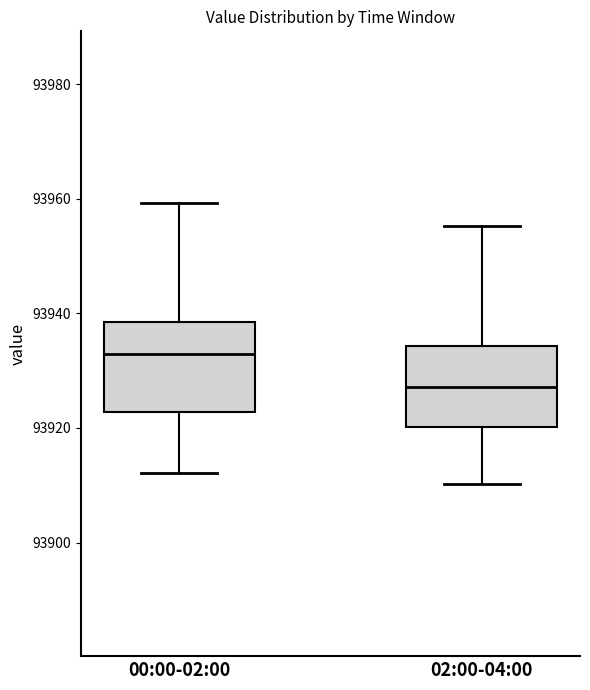

Where is the lower edge of the box for 00:00-02:00 on the y-axis? The values are not printed on the chart, so give them approximately, as read against the axis.

93922